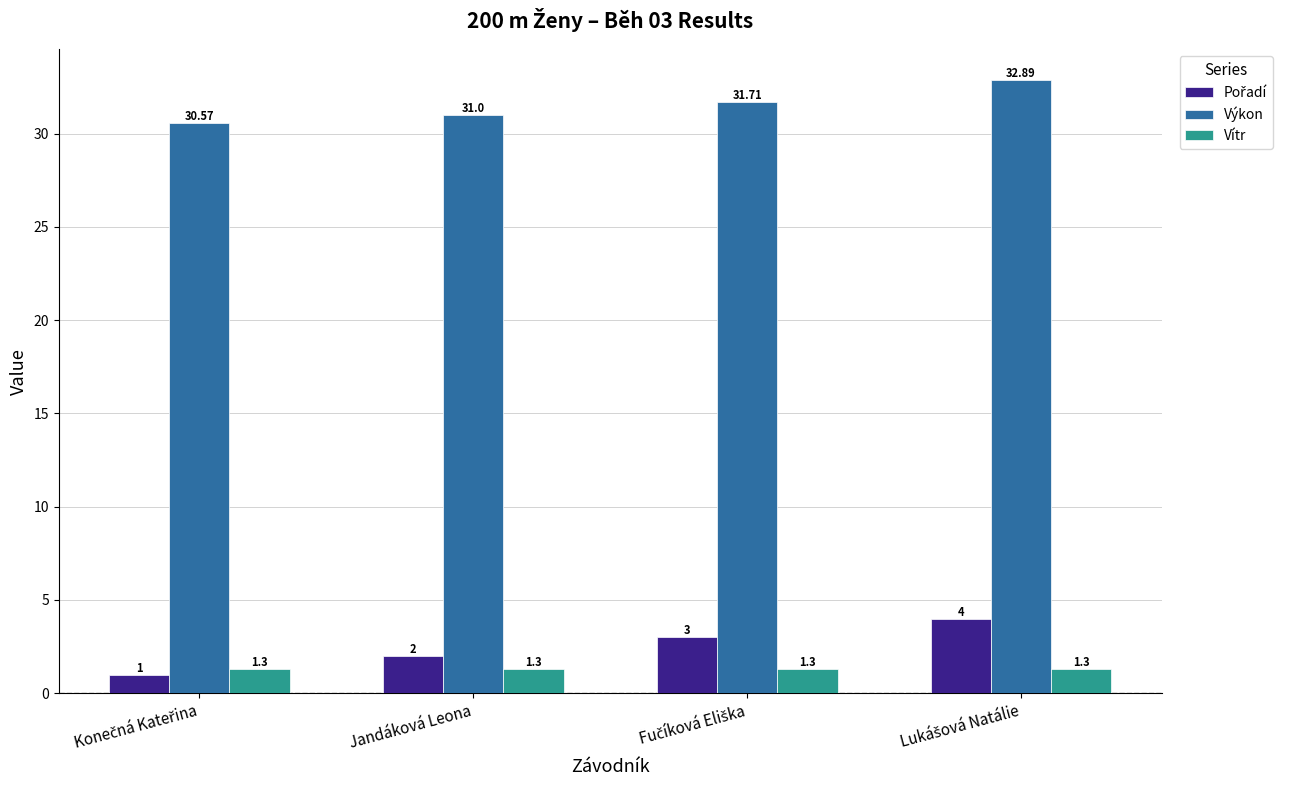

Which series has the largest total across all categories?

Výkon